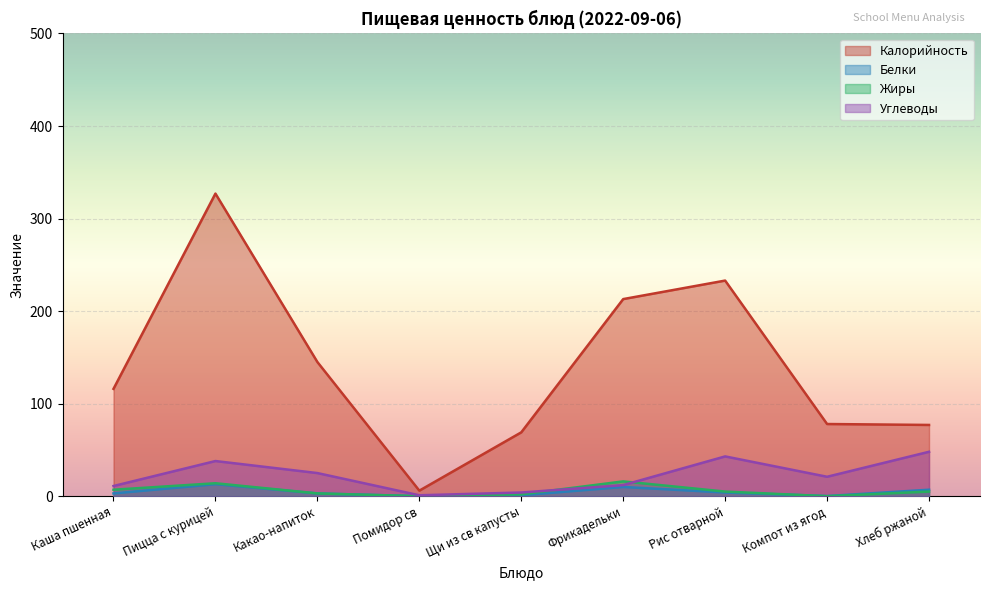

Reading left to right, what are all the values shown in this chart?

Калорийность: Каша пшенная=116.0	Пицца с курицей=327.0	Какао-напиток=145.0	Помидор св=6.0	Щи из св капусты=69.0	Фрикадельки=213.0	Рис отварной=233.0	Компот из ягод=78.0	Хлеб ржаной=77.0
Белки: Каша пшенная=3.0	Пицца с курицей=13.0	Какао-напиток=3.0	Помидор св=0.0	Щи из св капусты=1.0	Фрикадельки=10.0	Рис отварной=4.0	Компот из ягод=0.2	Хлеб ржаной=7.0
Жиры: Каша пшенная=7.0	Пицца с курицей=14.0	Какао-напиток=3.0	Помидор св=0.0	Щи из св капусты=2.0	Фрикадельки=16.0	Рис отварной=5.0	Компот из ягод=0.0	Хлеб ржаной=5.0
Углеводы: Каша пшенная=11.0	Пицца с курицей=38.0	Какао-напиток=25.0	Помидор св=1.0	Щи из св капусты=4.0	Фрикадельки=12.0	Рис отварной=43.0	Компот из ягод=21.0	Хлеб ржаной=48.0